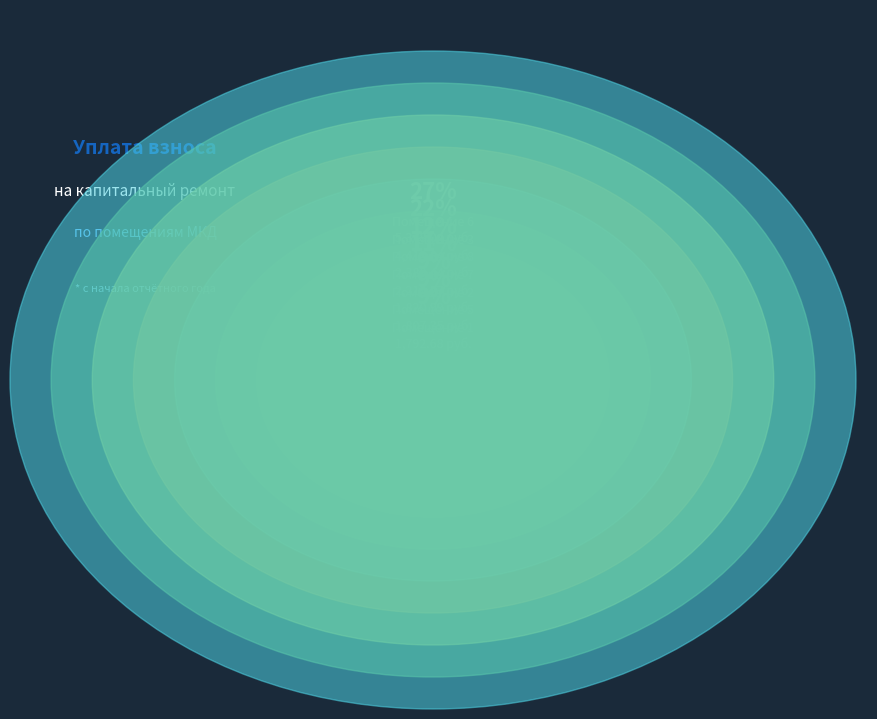

Count the number of slices in the pie.

8